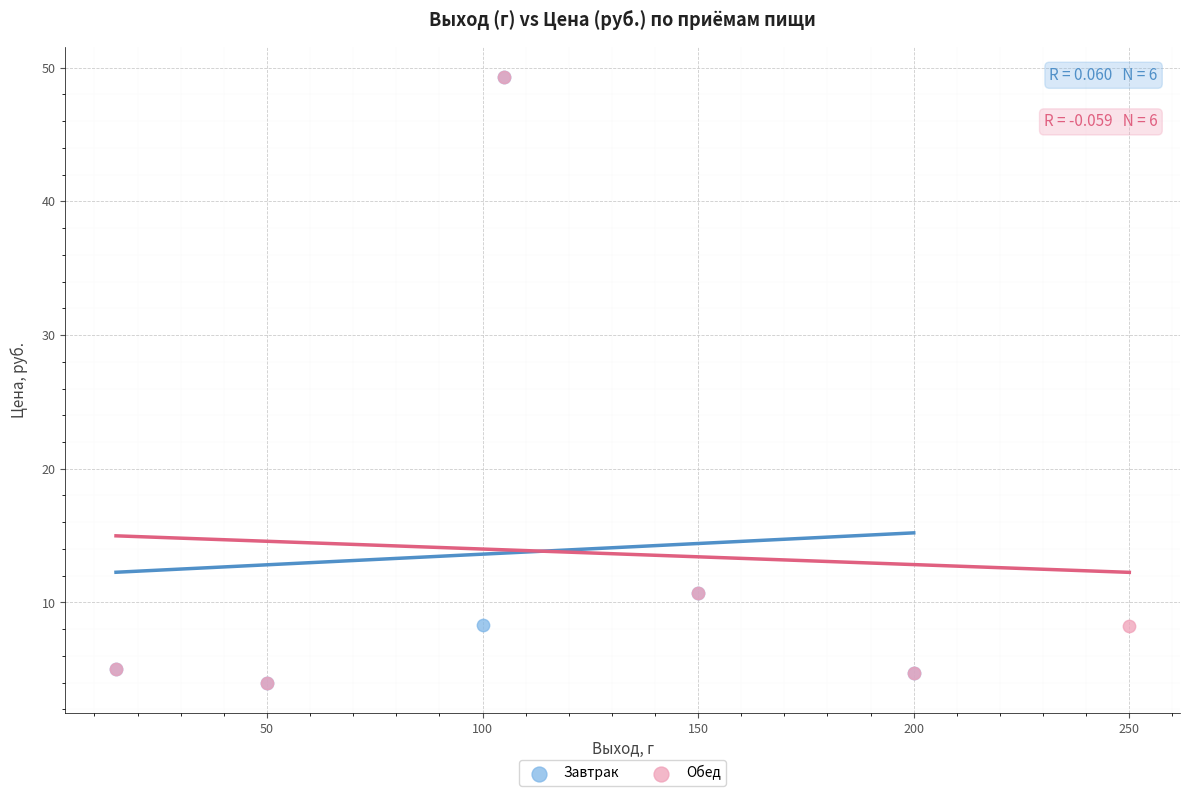

What are all the series names shown in the legend?

Завтрак, Обед